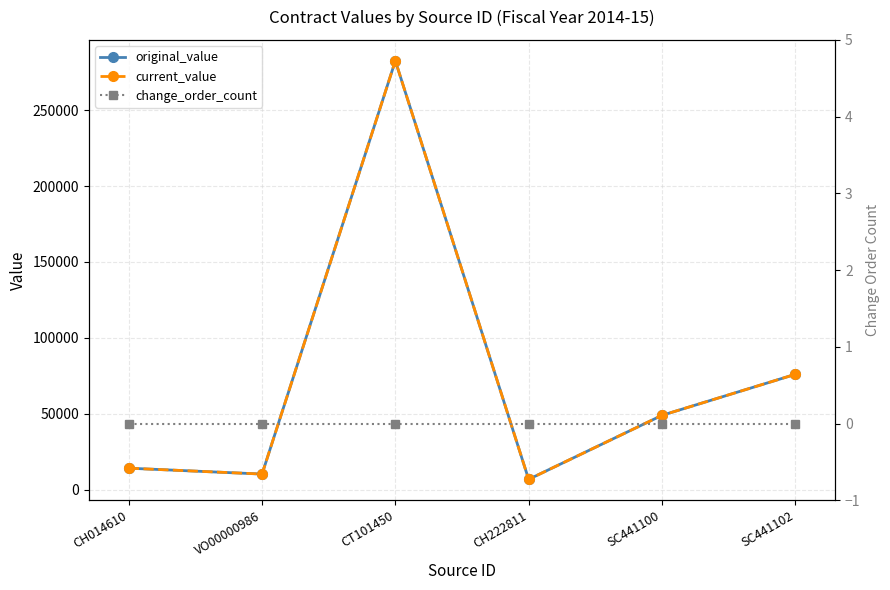

What is the greatest value displayed?

282483.0